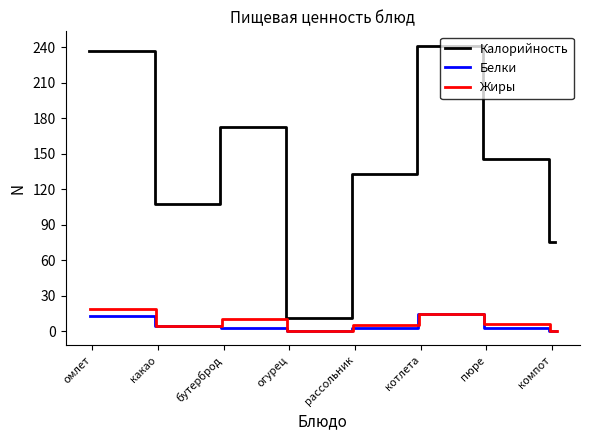

At which label does Белки first exceed 3?

омлет